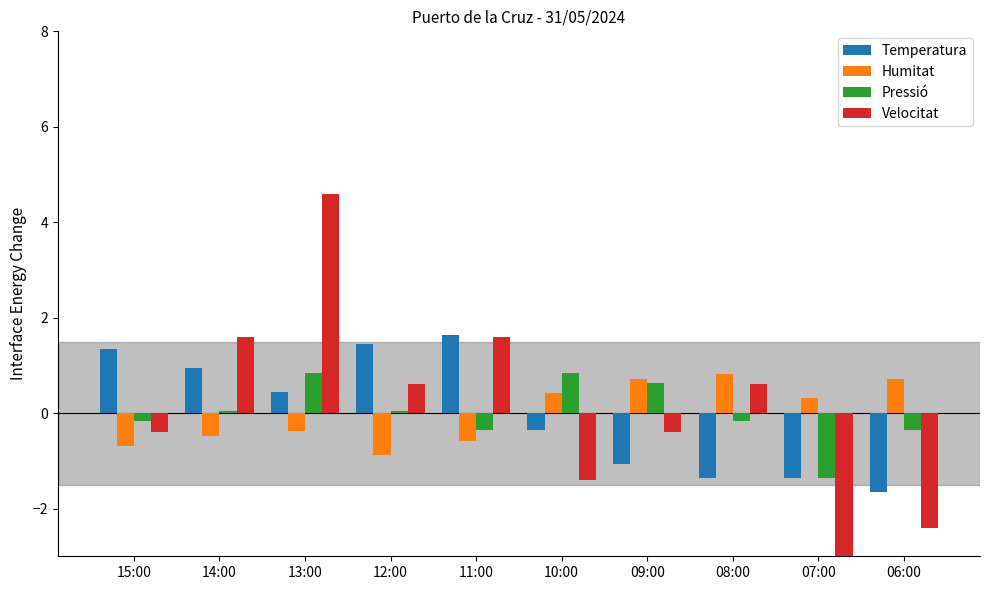

At which label is Velocitat closest to 0?

15:00